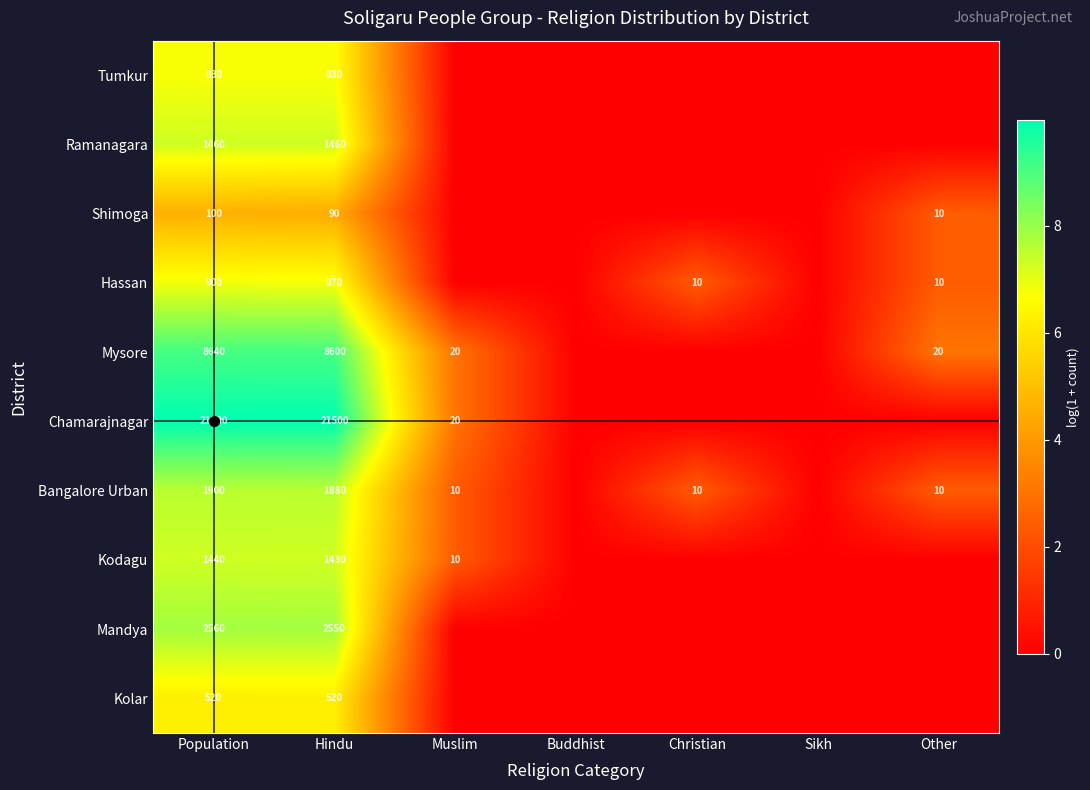

The value of Mandya at Buddhist is 0.0. True or false?

True